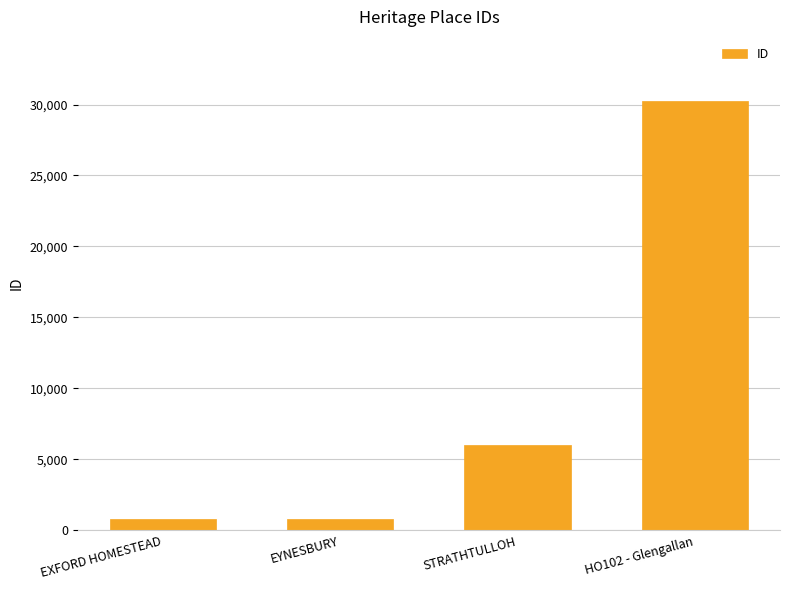

What is the label of the 2nd bar from the right?

STRATHTULLOH